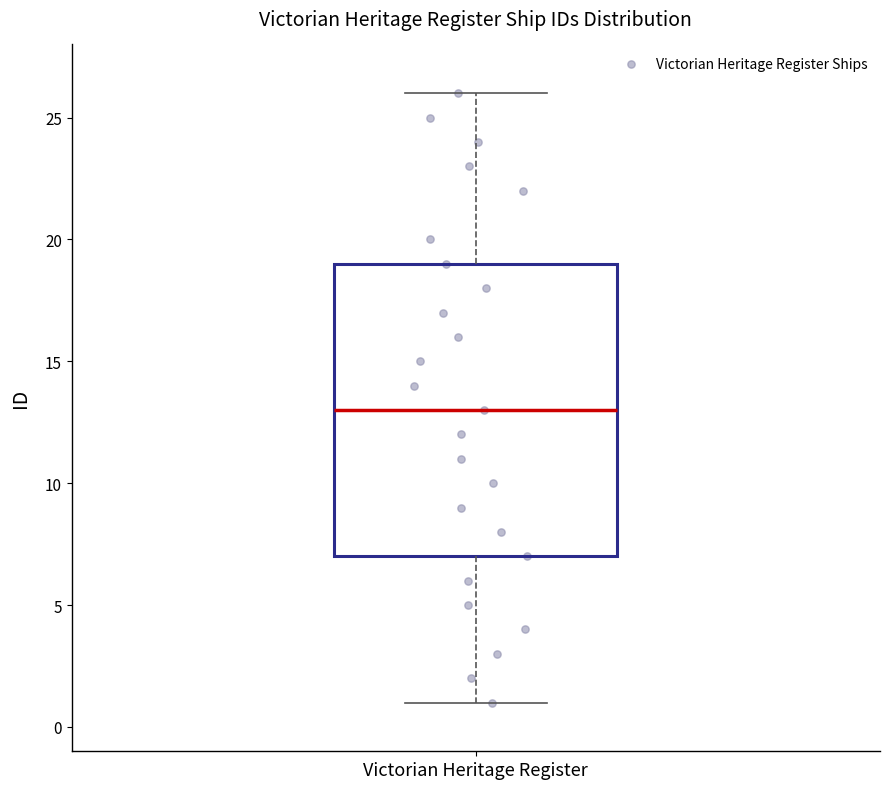

Where does the upper whisker of the box for Victorian Heritage Register end on the y-axis? The values are not printed on the chart, so give them approximately, as read against the axis.

26